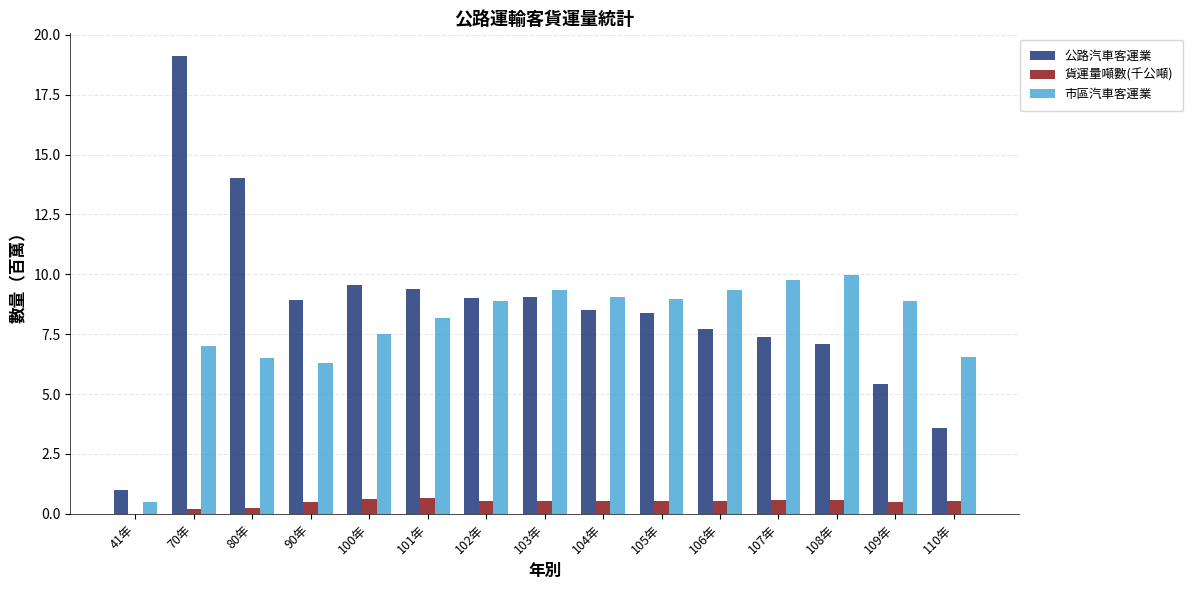

What are all the series names shown in the legend?

公路汽車客運業, 貨運量噸數(千公噸), 市區汽車客運業